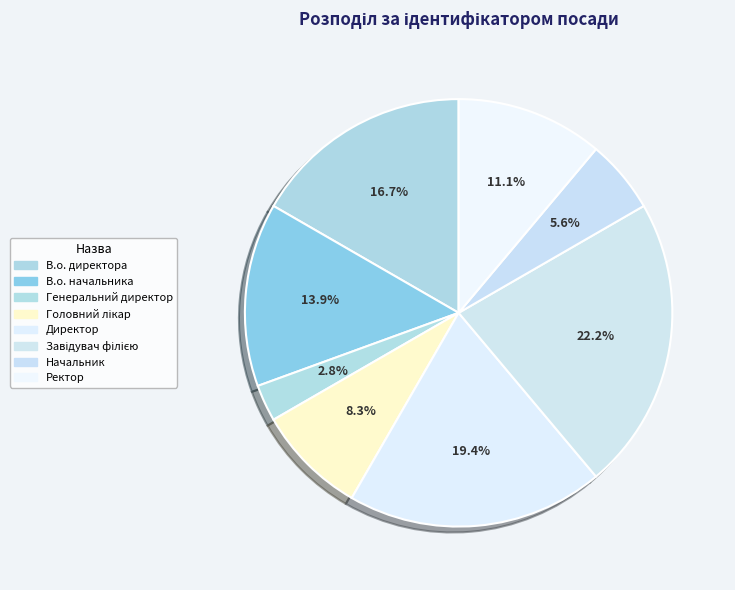

How many segments does this pie chart have?

8